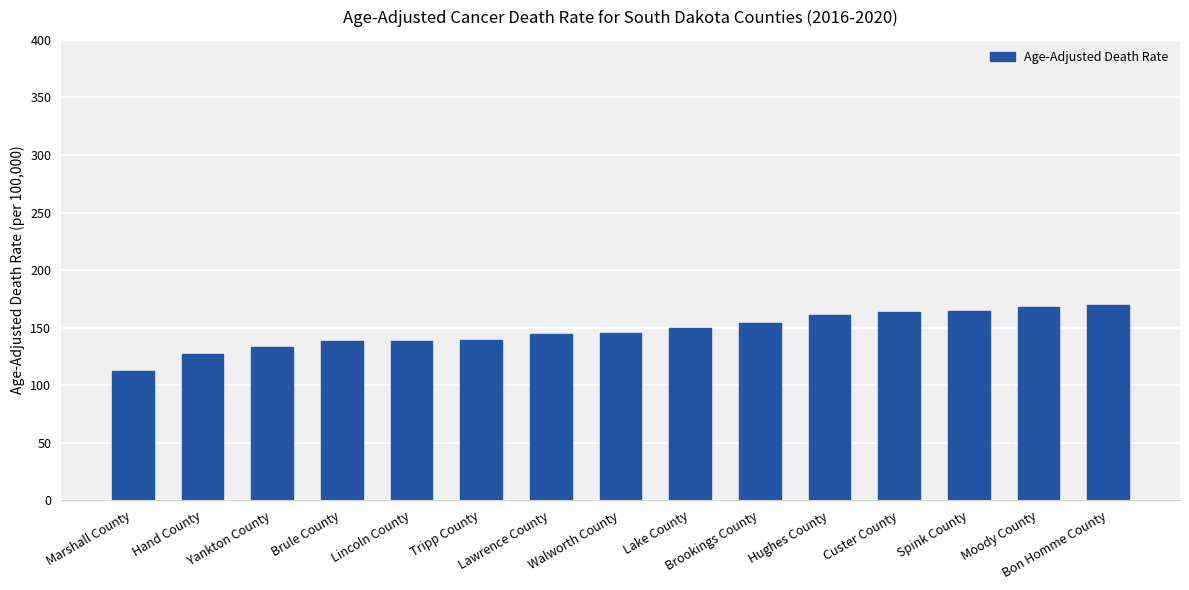

Which category has the lowest value across all series?

Marshall County